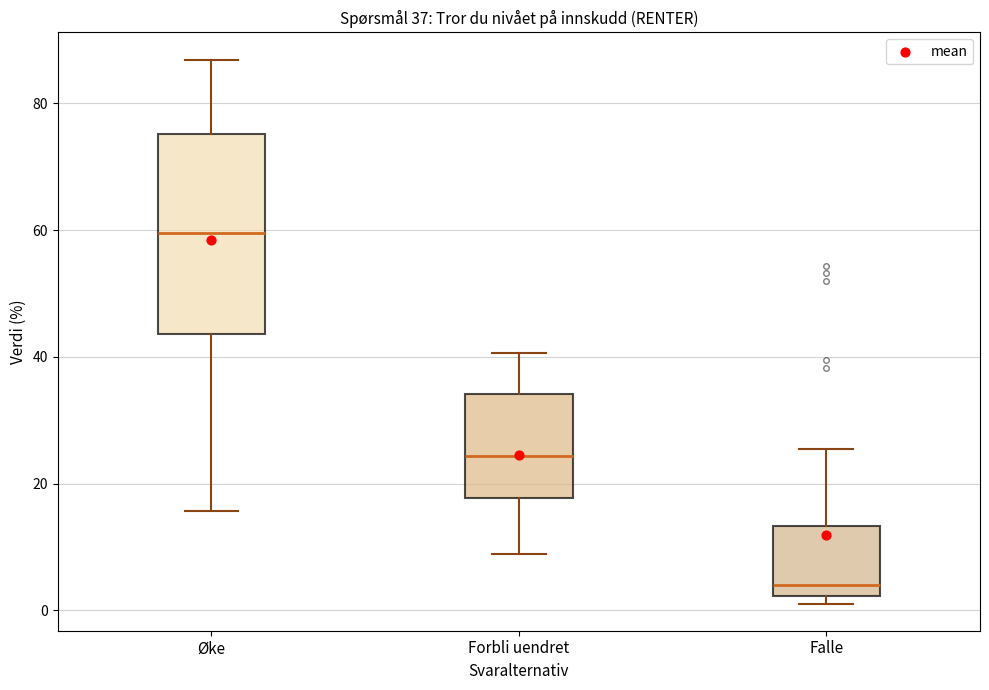

Which box is the tallest, from its lower edge to its upper edge?

Øke